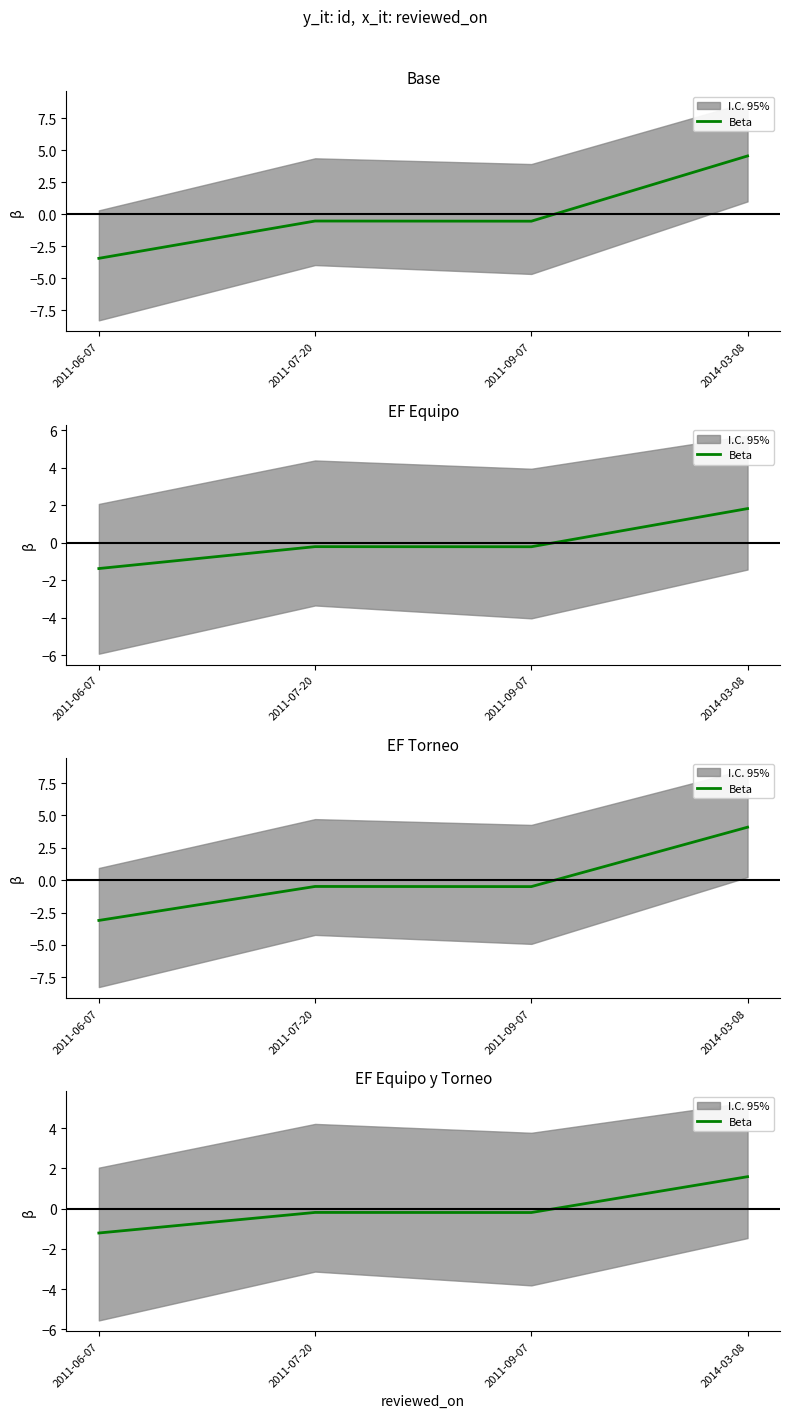

Does the chart display data point markers on the line(s)?

No